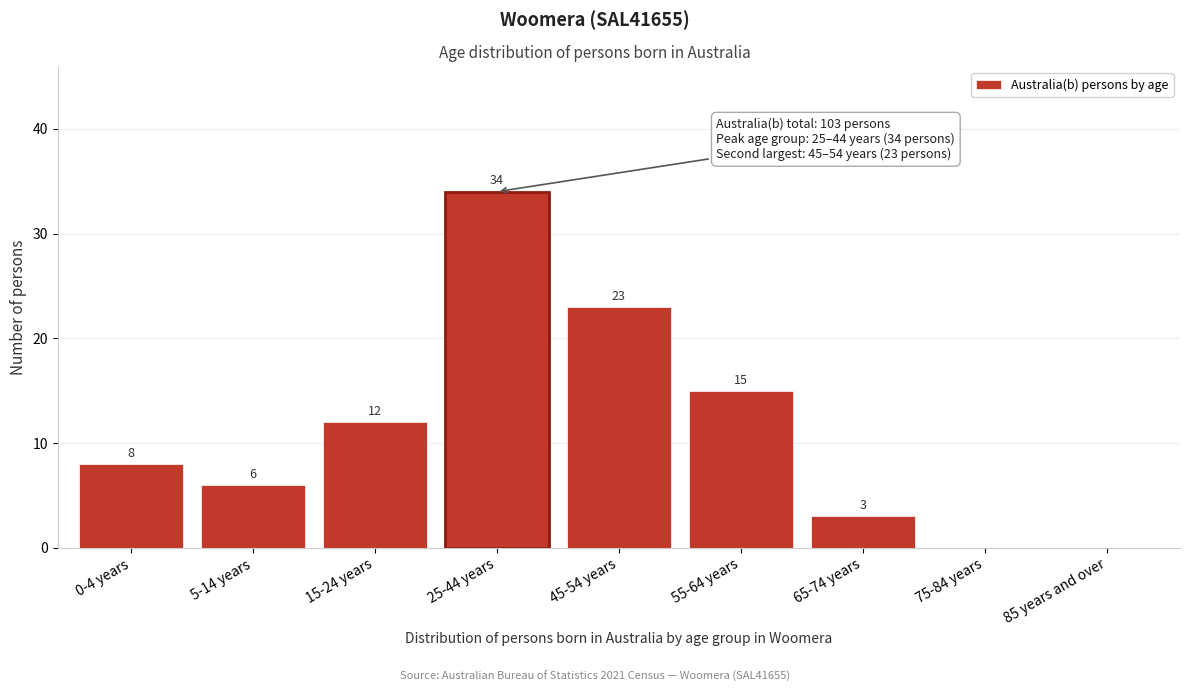

Reading left to right, what are all the values shown in this chart?

0-4 years=8	5-14 years=6	15-24 years=12	25-44 years=34	45-54 years=23	55-64 years=15	65-74 years=3	75-84 years=0	85 years and over=0